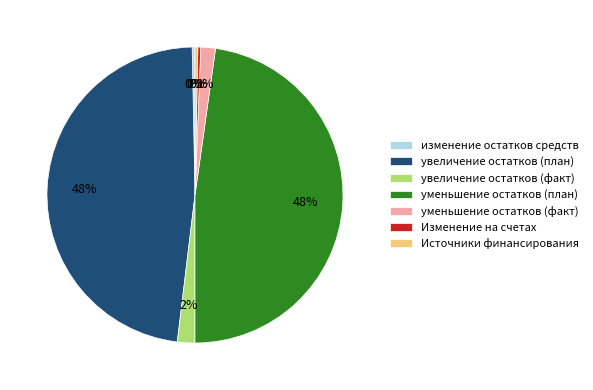

How many slices are in this pie chart?

7